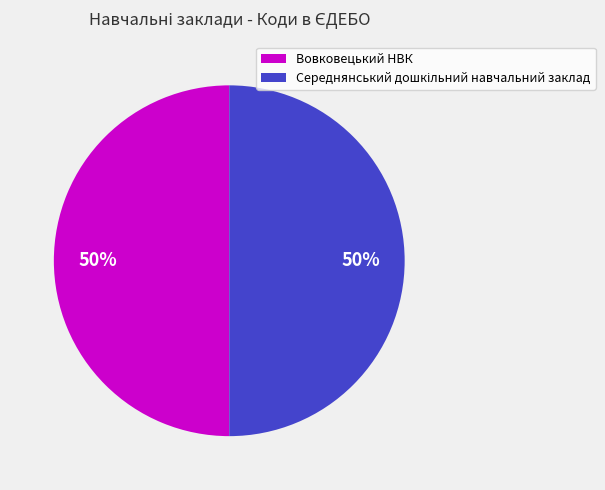

The Вовковецький НВК slice represents 50% of the pie. True or false?

True